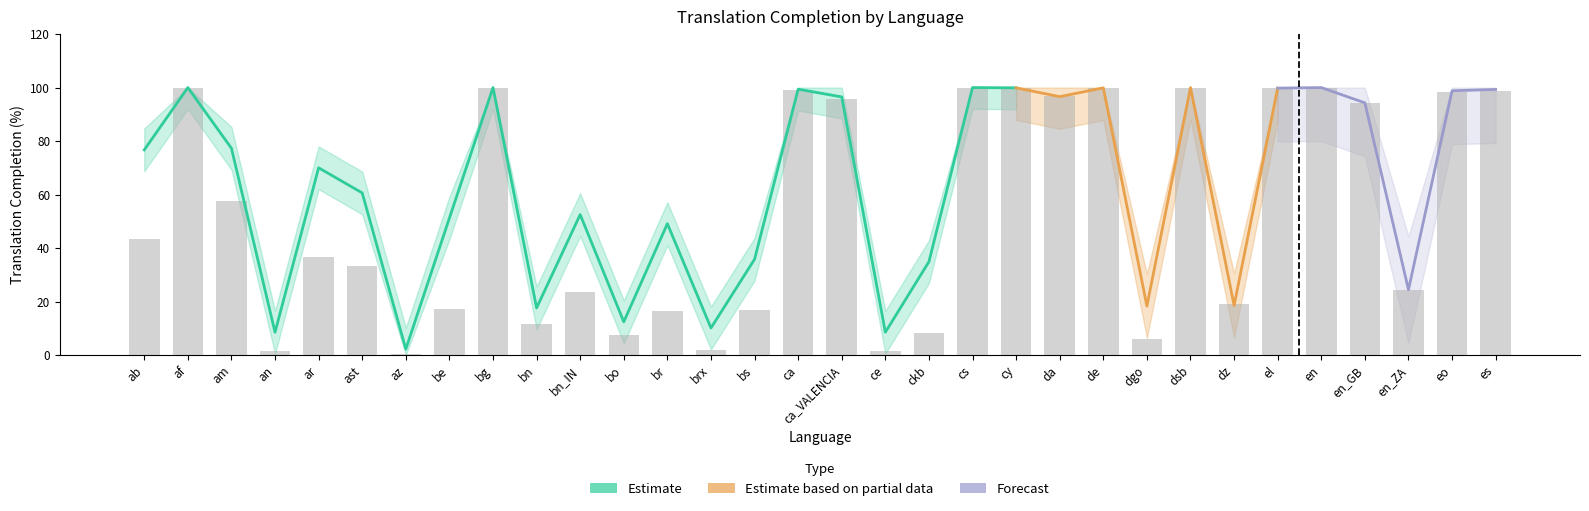

Is it true that translated_chars_percent equals 7.5 at bo?

True